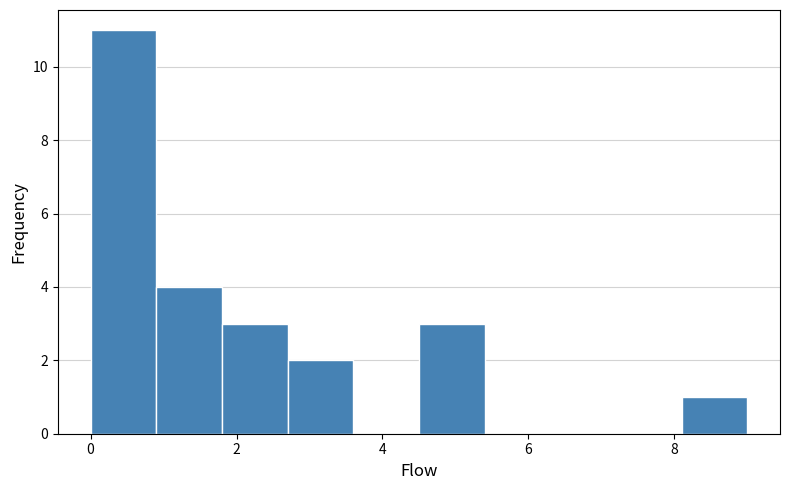

Reading left to right, list every bar in this chart as the range it spans on the x-axis followed by its height. Neither the bar edges nor the heights are printed on the chart, so give them approximately, as read against the axes.

0.0 to 0.9: 11
0.9 to 1.8: 4
1.8 to 2.7: 3
2.7 to 3.6: 2
3.6 to 4.5: 0
4.5 to 5.4: 3
5.4 to 6.3: 0
6.3 to 7.2: 0
7.2 to 8.1: 0
8.1 to 9.0: 1